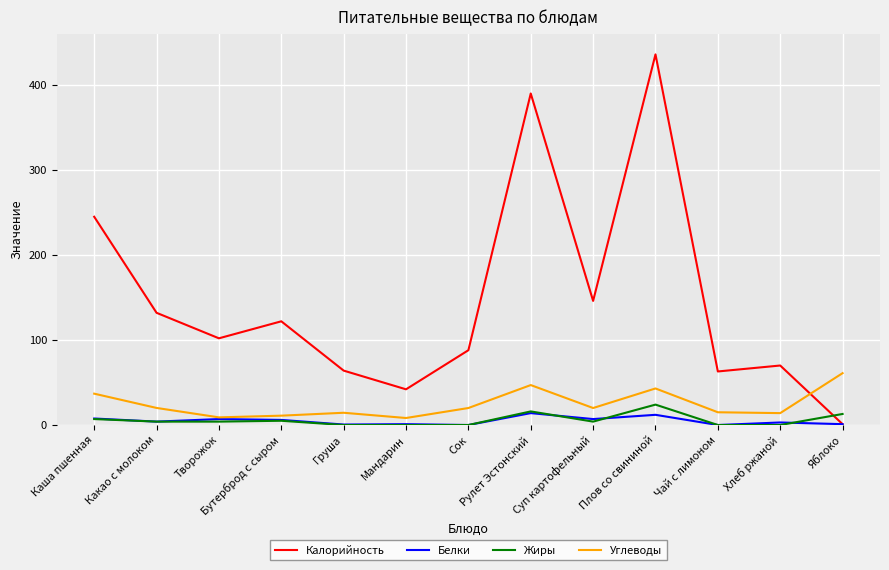

What is the highest value of the Белки series?

14.0